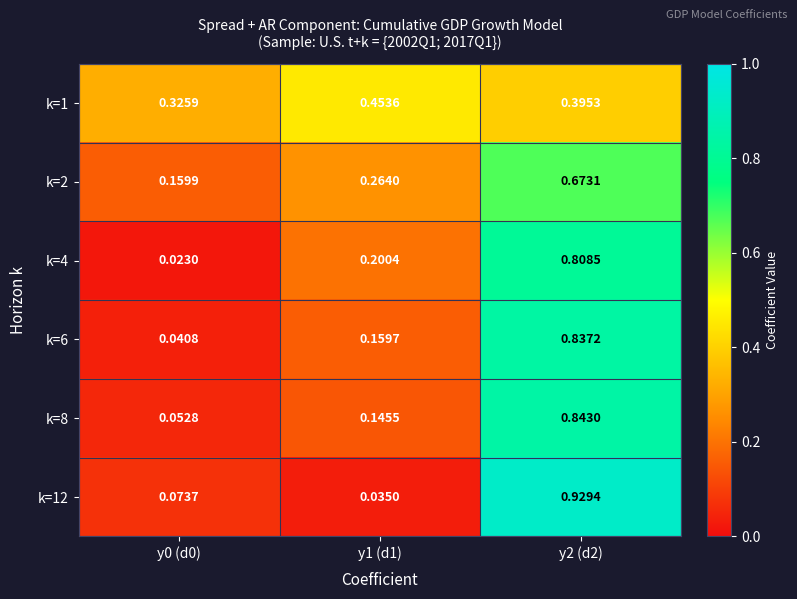

Is the value of k=12 at y0 (d0) greater than the value of k=6 at y0 (d0)?

Yes